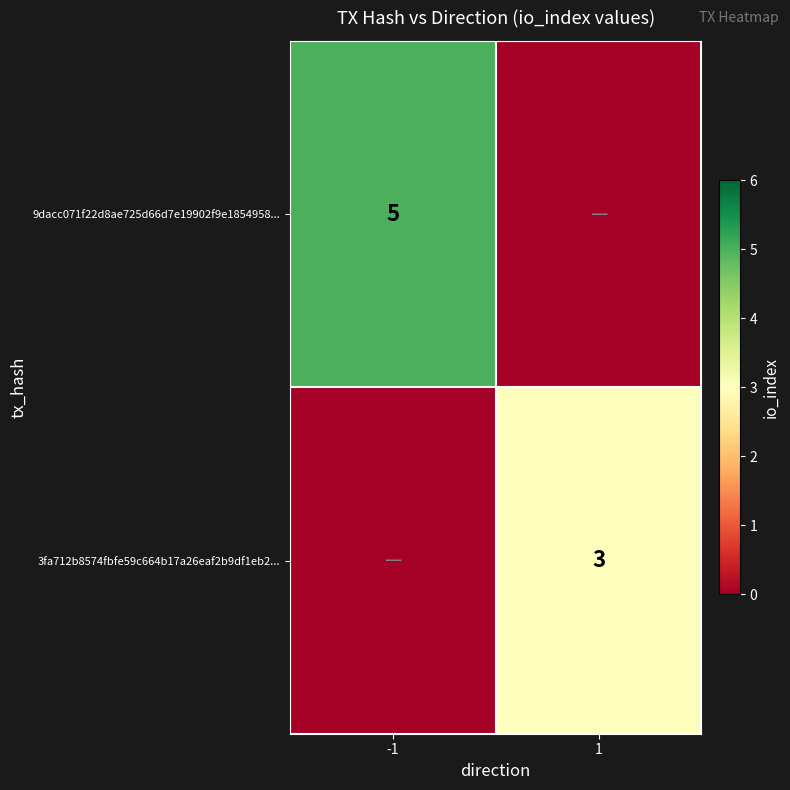

What is the spread (max minus min) of values at -1?

5